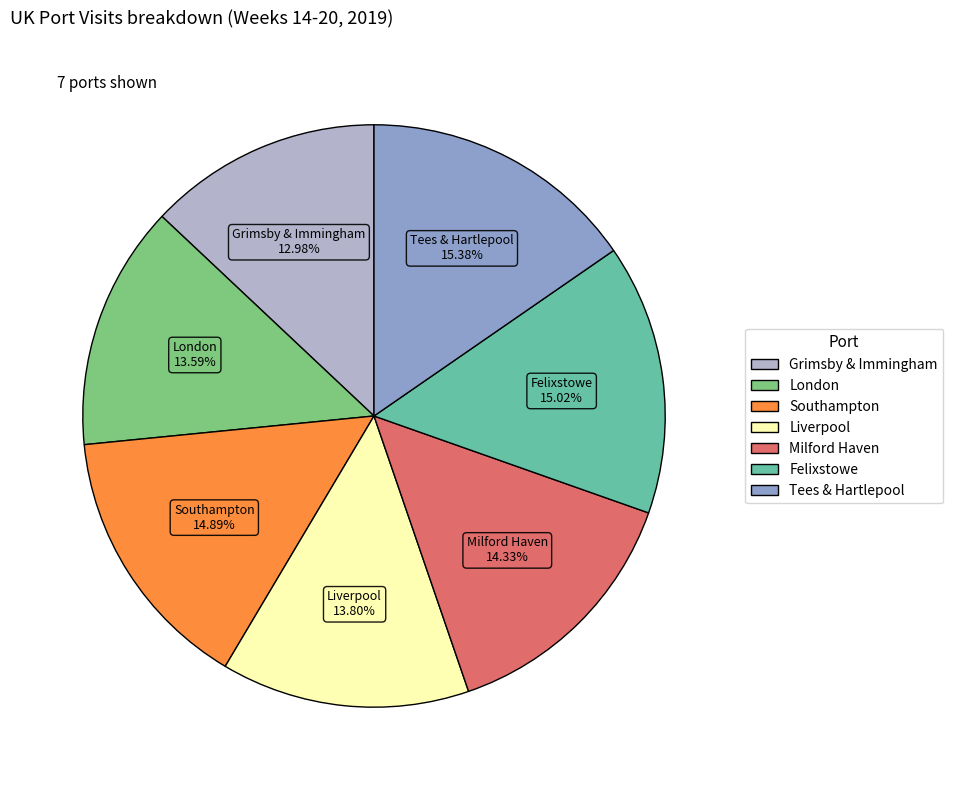

Count the number of slices in the pie.

7